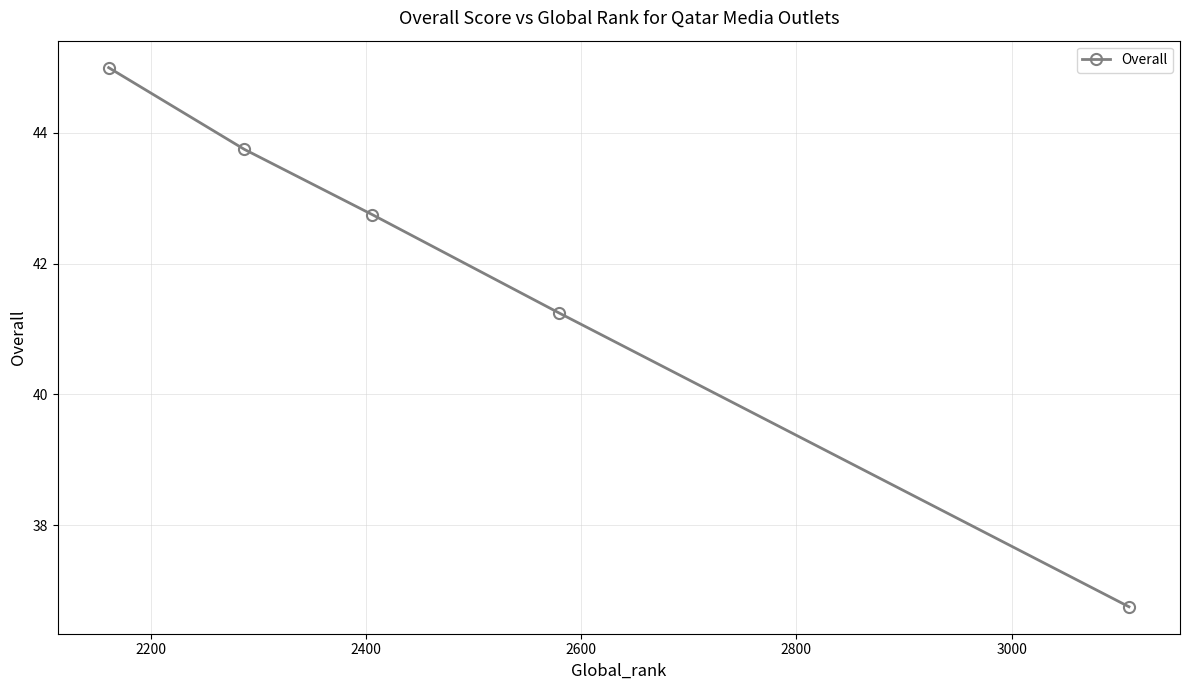

What is the value of the 1st point from the left?

45.0